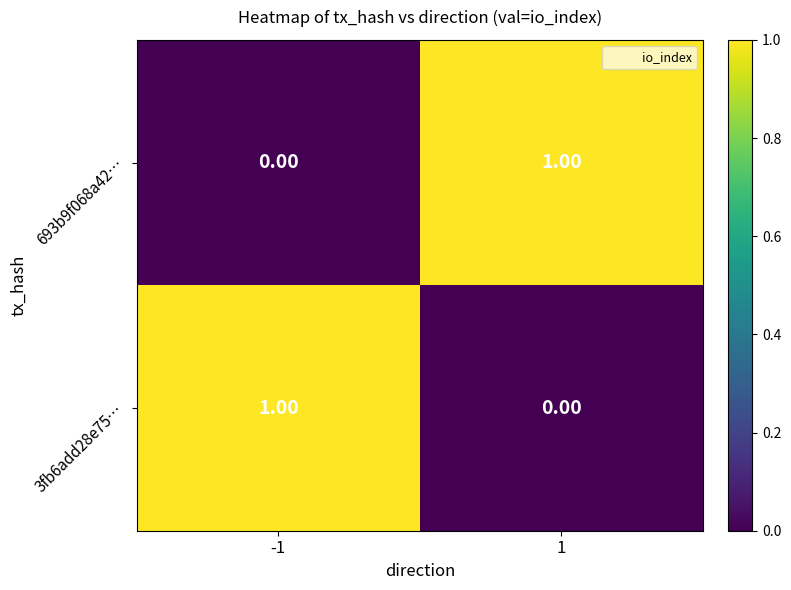

Is the value of 3fb6add28e75… at -1 greater than the value of 693b9f068a42… at -1?

Yes